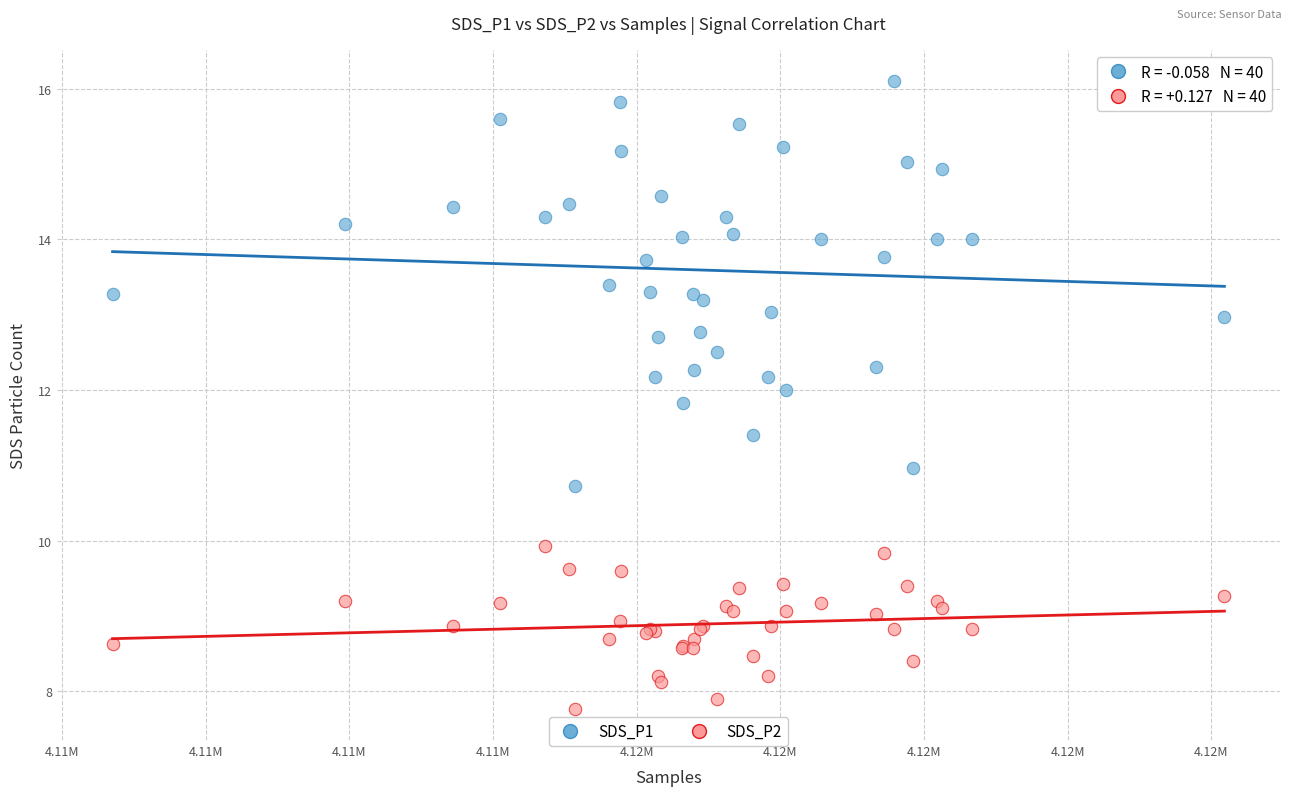

What are all the series names shown in the legend?

SDS_P1, SDS_P2